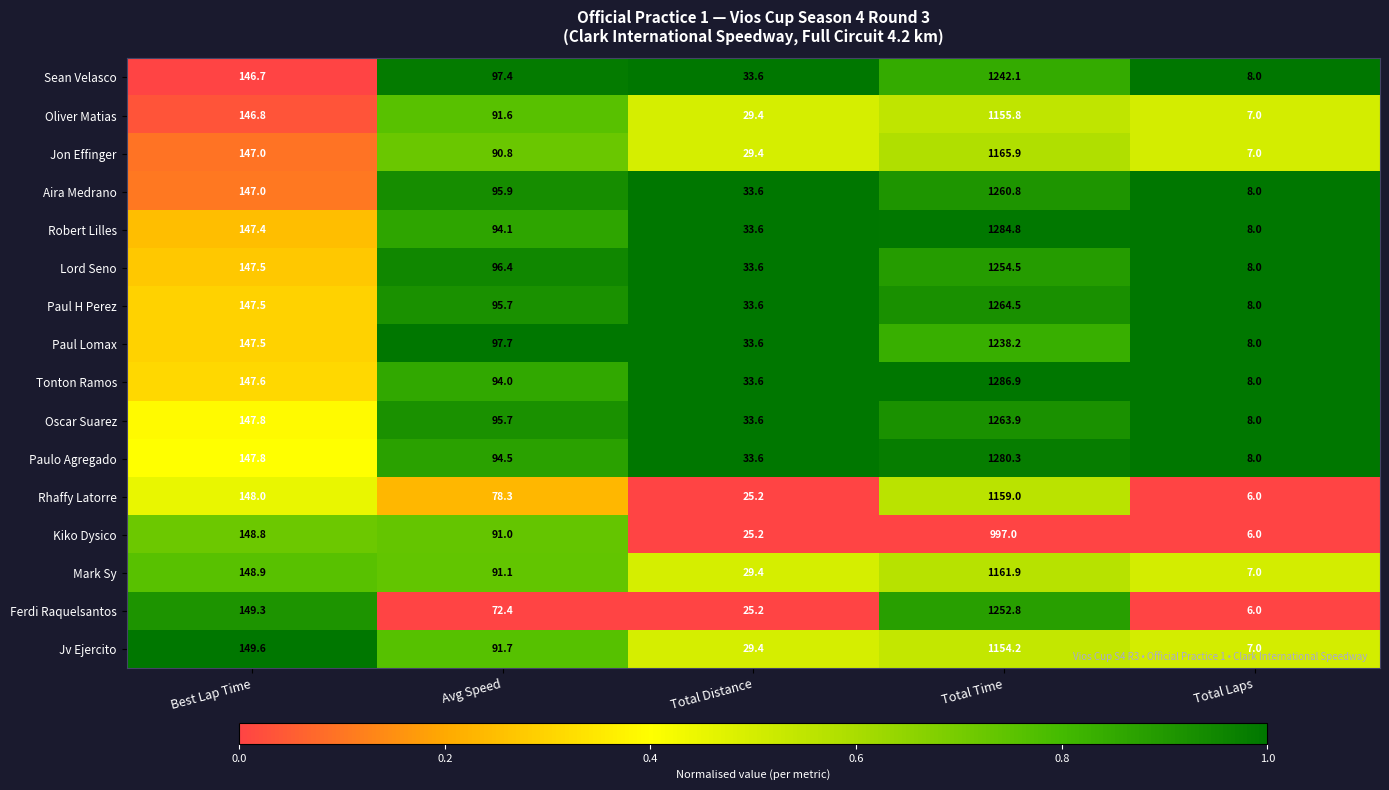

True or false: Kiko Dysico has a value of 91.0 at Avg Speed.

True